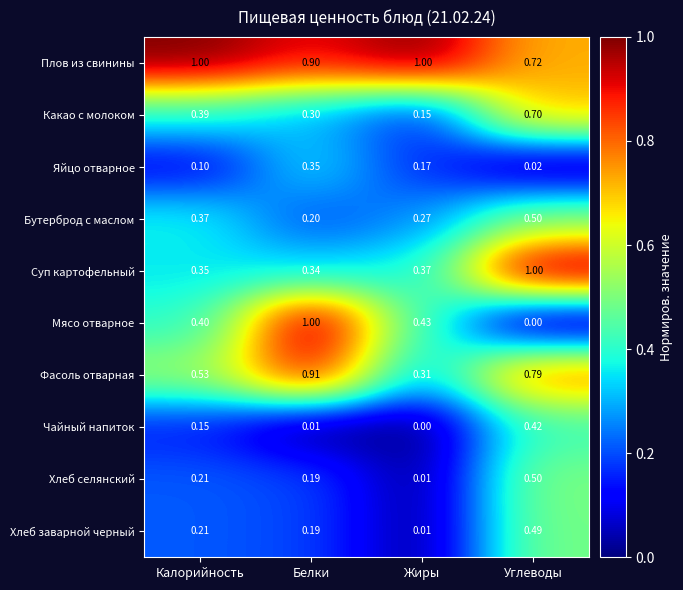

How many series are shown in this chart?

10